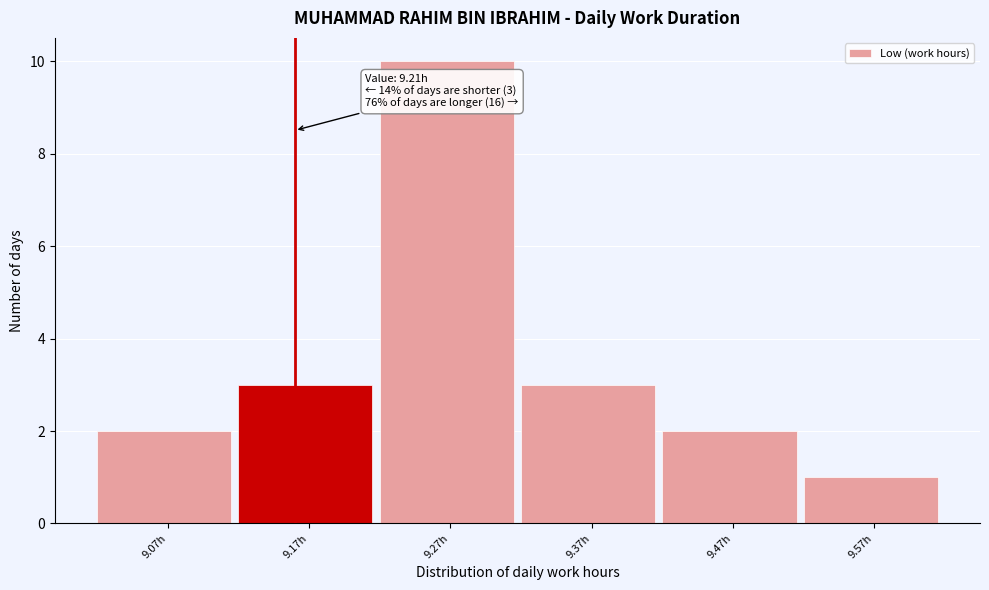

Reading right to left, what are all the values shown in this chart?

9.57h=1	9.47h=2	9.37h=3	9.27h=10	9.17h=3	9.07h=2